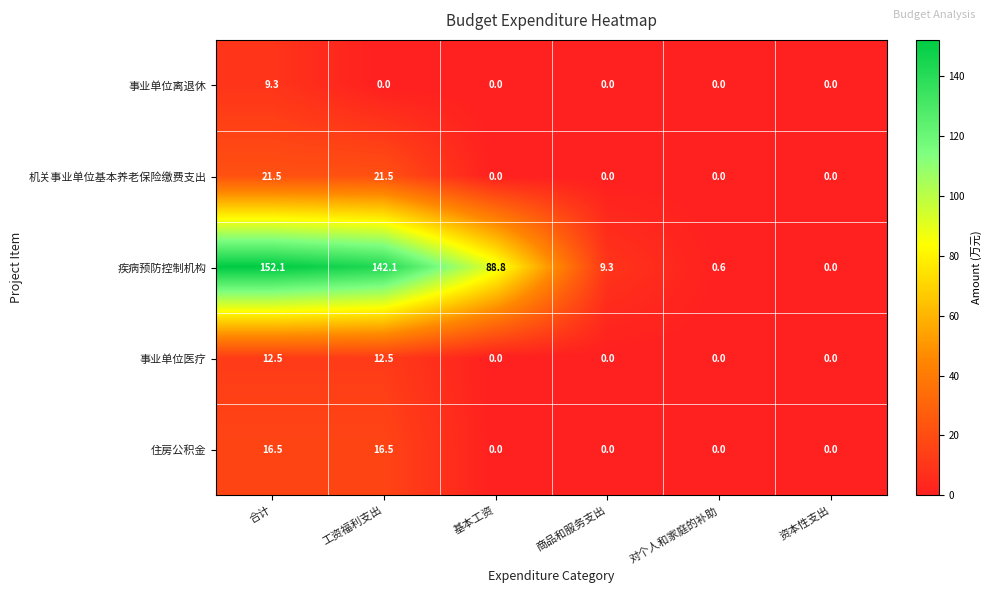

Is the value of 事业单位离退休 at 商品和服务支出 greater than the value of 事业单位医疗 at 工资福利支出?

No